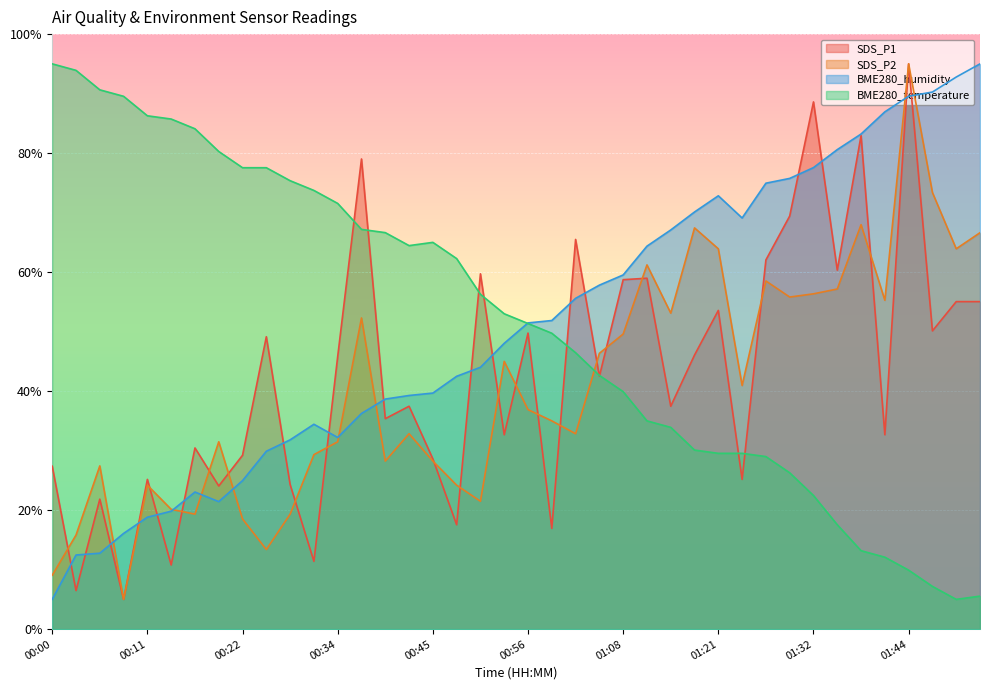

Reading left to right, list all the values displayed in this chart.

SDS_P1: 27.4	6.5	21.8	5.0	25.2	10.8	30.5	24.1	29.2	49.1	24.3	11.4	45.8	79.0	35.4	37.5	28.6	17.5	59.7	32.7	49.8	16.9	65.5	42.5	58.7	59.0	37.5	46.1	53.6	25.2	62.0	69.4	88.6	60.3	83.0	32.7	95.0	50.1	55.0	55.0
SDS_P2: 9.1	15.8	27.4	5.0	24.2	20.1	19.3	31.5	18.5	13.4	19.3	29.3	31.5	52.3	28.2	32.8	28.2	24.2	21.5	45.0	36.9	35.0	32.8	46.4	49.6	61.2	53.1	67.4	63.9	40.9	58.5	55.8	56.4	57.2	68.0	55.3	95.0	73.4	63.9	66.6
BME280_humidity: 5.0	12.5	12.8	16.1	18.8	19.8	23.0	21.4	25.0	29.9	31.8	34.4	32.2	36.2	38.7	39.3	39.7	42.5	44.0	48.0	51.5	51.9	55.6	57.8	59.5	64.4	67.1	70.1	72.8	69.1	74.9	75.8	77.6	80.6	83.2	86.9	89.6	90.3	92.8	95.0
BME280_temperature: 95.0	93.9	90.6	89.5	86.3	85.7	84.1	80.3	77.5	77.5	75.4	73.7	71.5	67.2	66.6	64.5	65.0	62.3	56.3	53.0	51.4	49.7	46.5	42.6	39.9	35.0	33.9	30.1	29.5	29.5	29.0	26.3	22.5	17.5	13.2	12.1	9.9	7.2	5.0	5.5